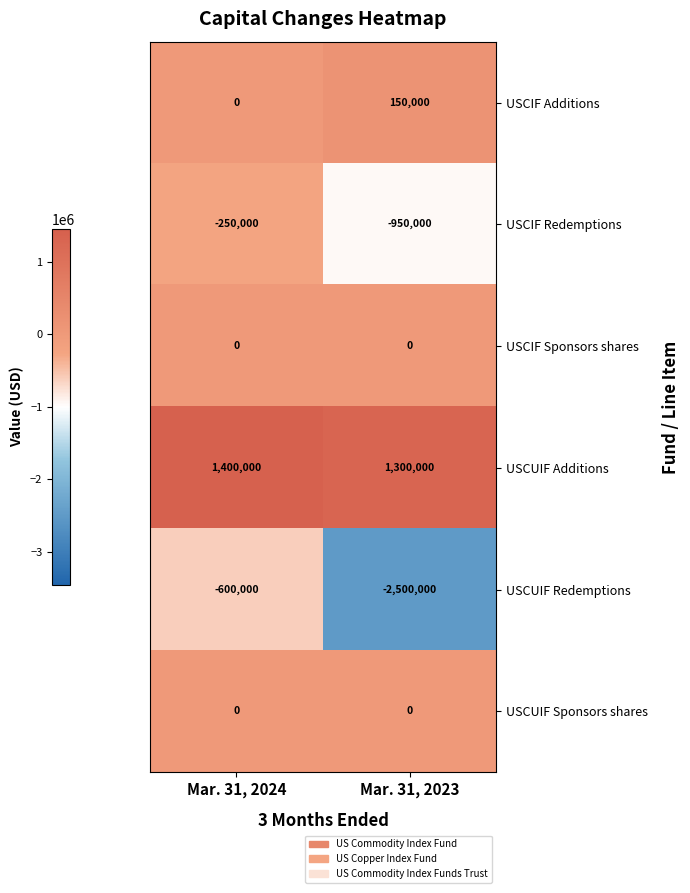

Which series has the widest spread of values?

USCUIF Redemptions